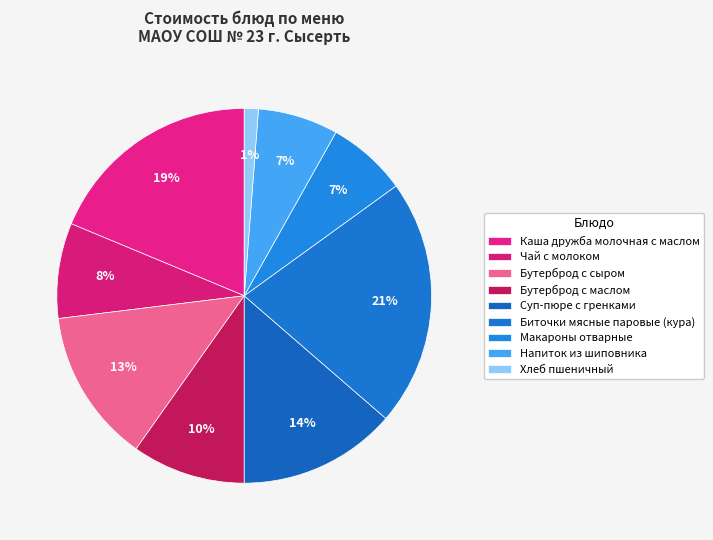

Count the number of slices in the pie.

9